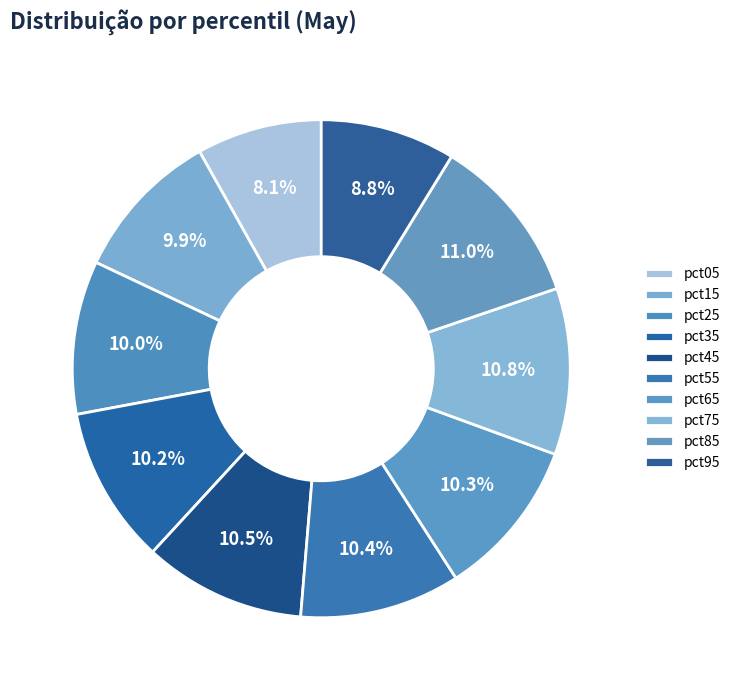

Which category has the biggest portion of the pie?

pct85